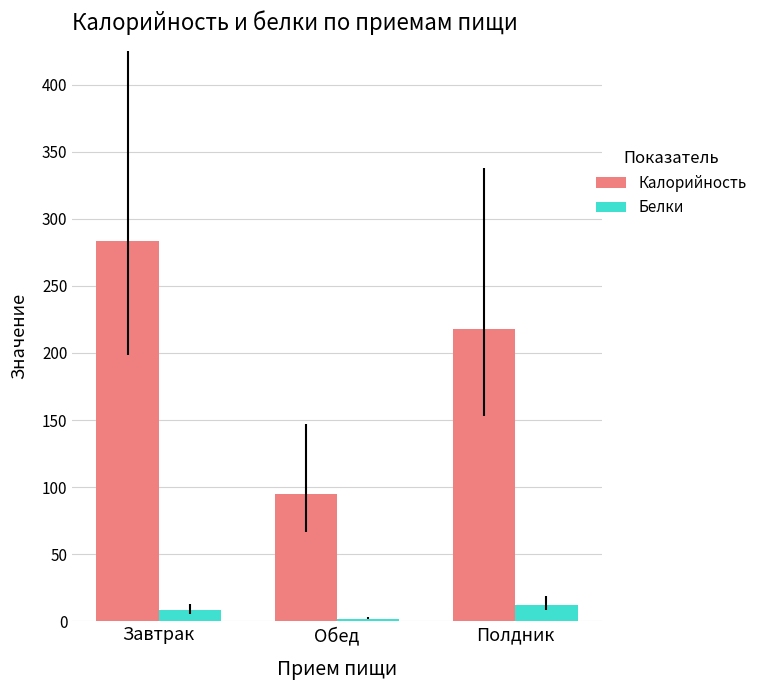

What is the sum of the Белки values at Обед and Завтрак?

10.3